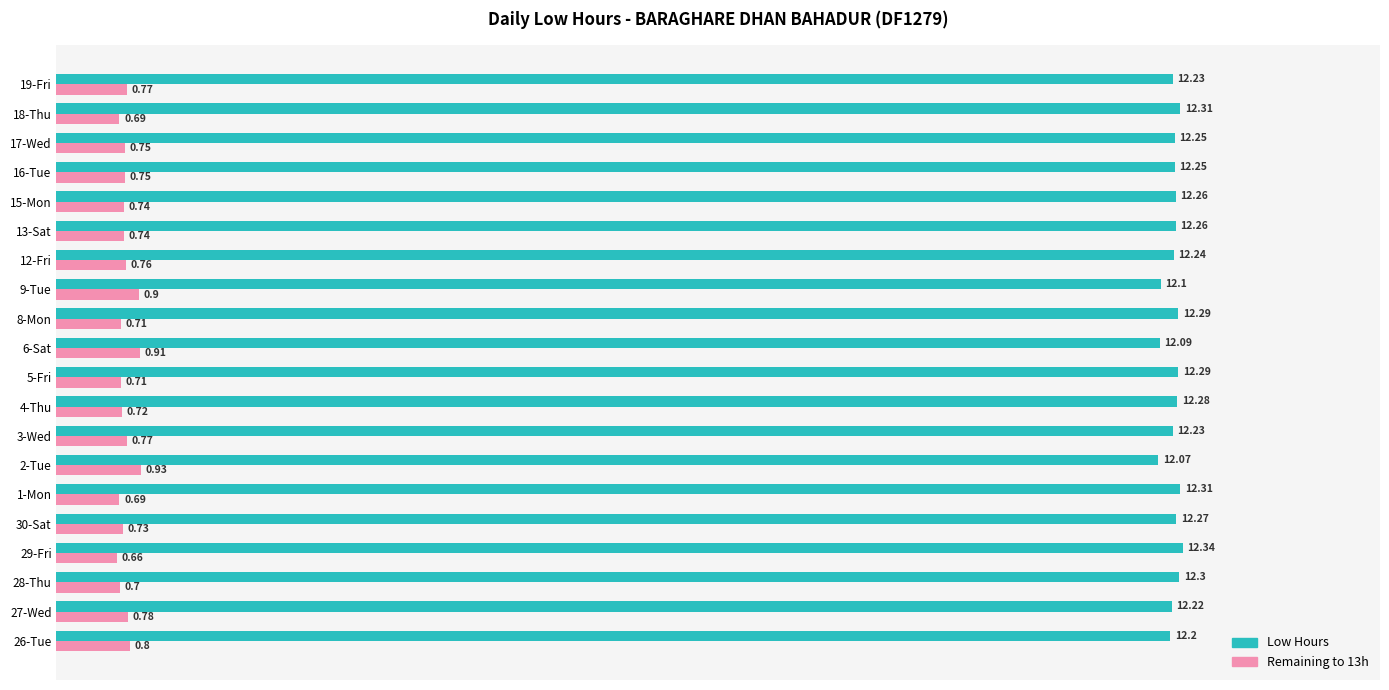

What is the spread (max minus min) of values at 27-Wed?

11.4